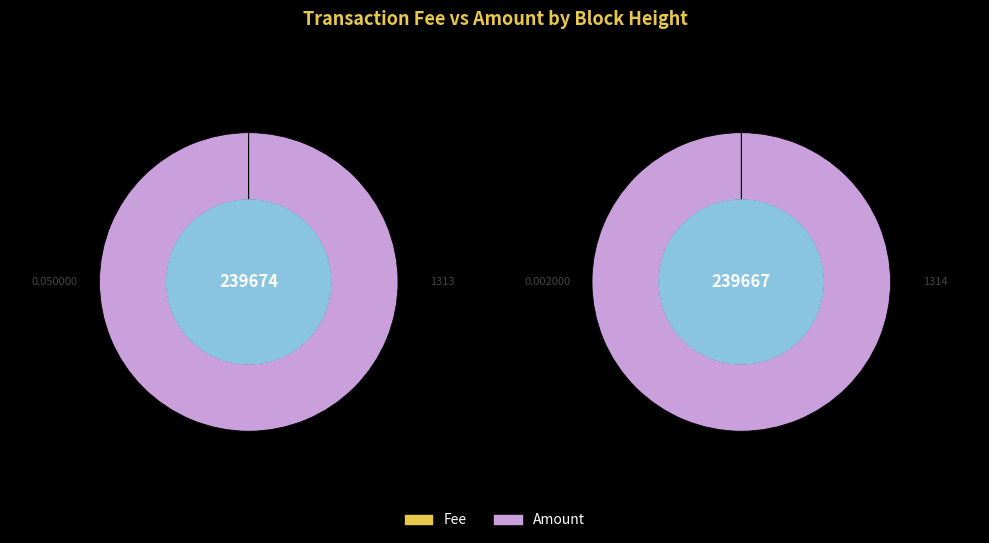

Is 239674 the majority of the pie?

Yes